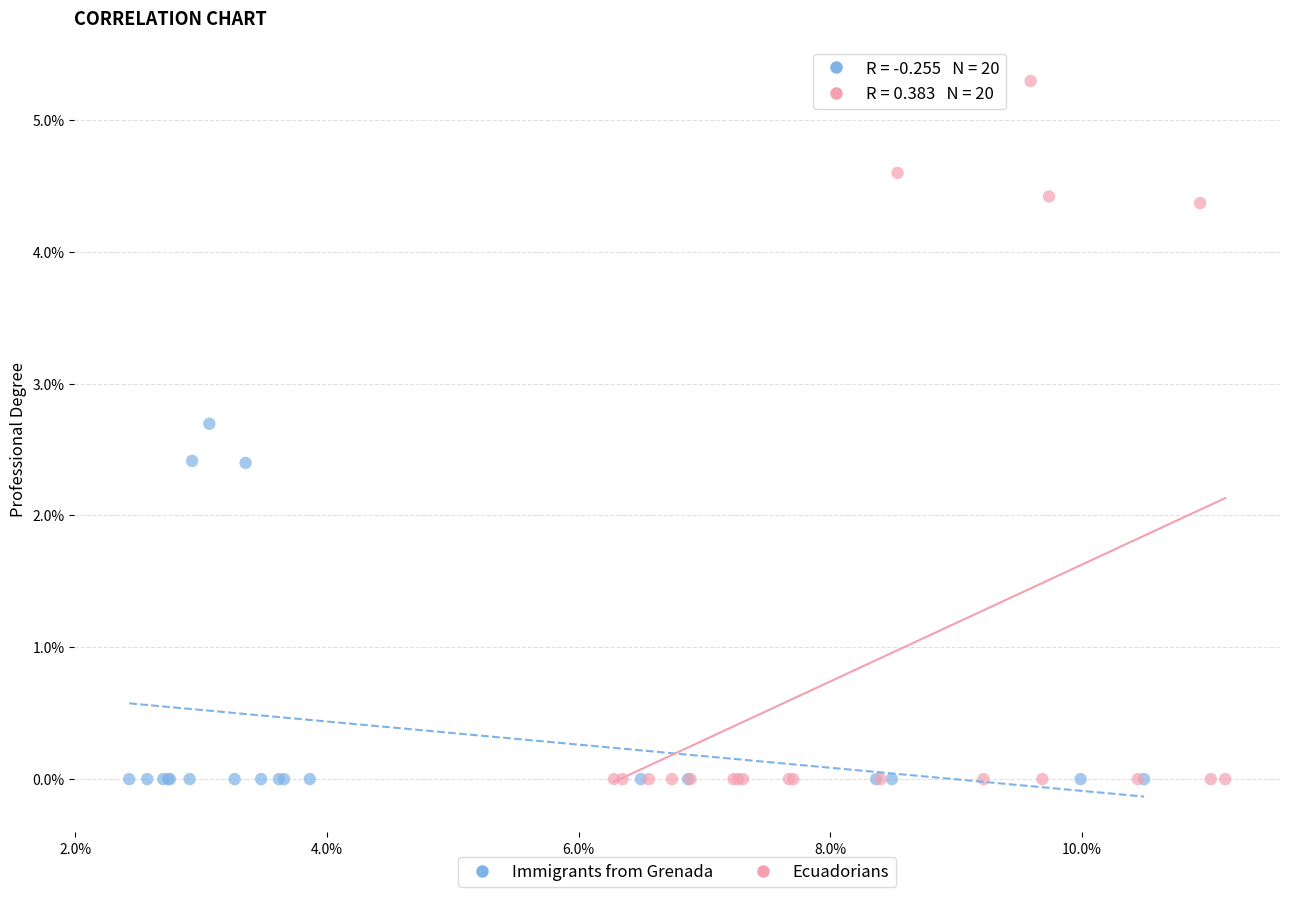

What are all the series names shown in the legend?

Immigrants from Grenada, Ecuadorians